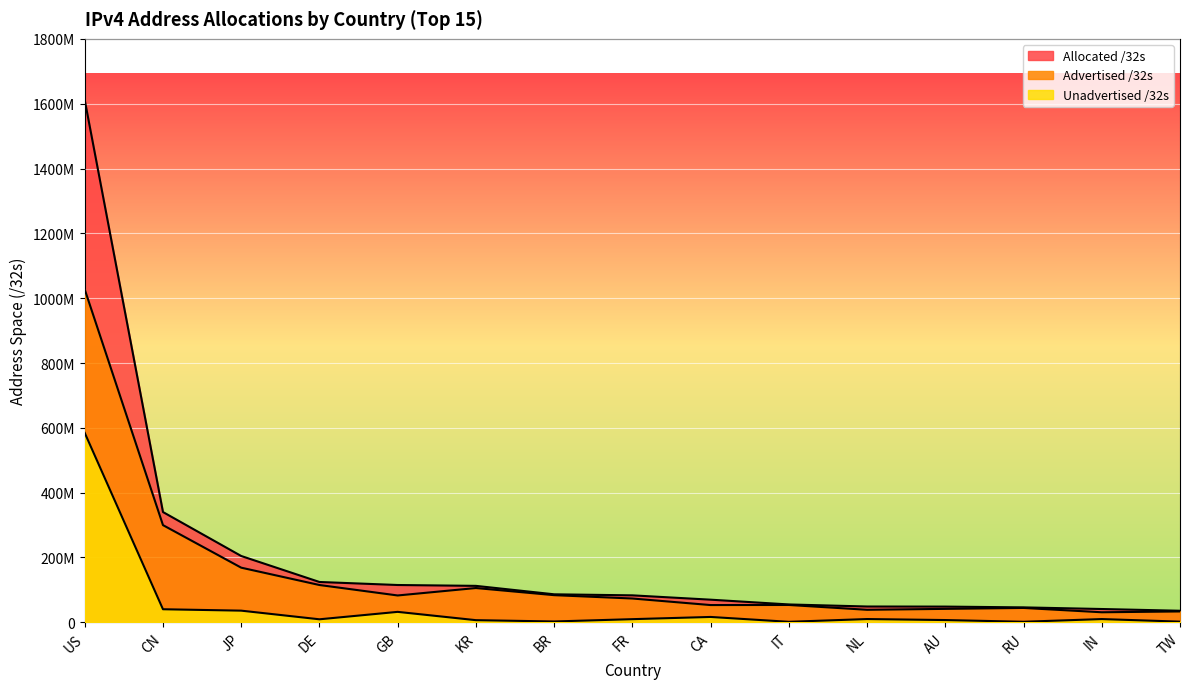

At which label does Advertised /32s reach its minimum?

IN